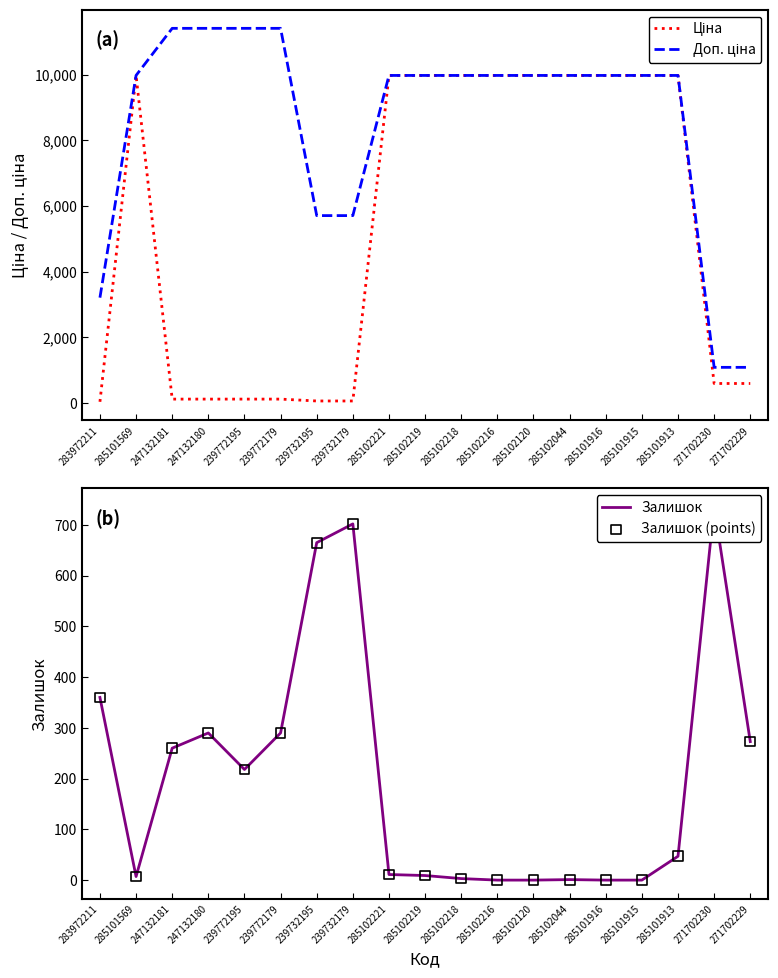

At how many categories does at least one series exceed 1621?

17